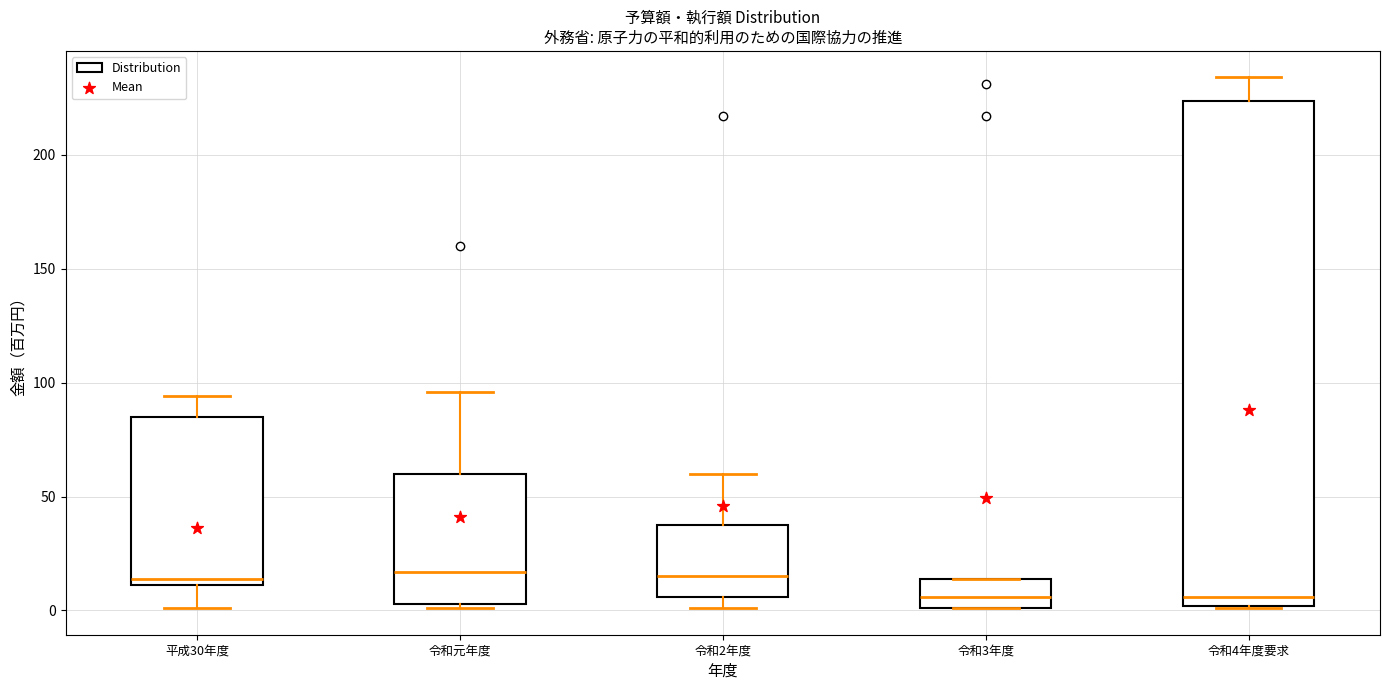

Reading left to right, read every box against the y-axis: the position of its median line, the range the box covers, and the ends of its whiskers. The values are not printed on the chart, so give them approximately, as read against the axis.

平成30年度: median 15, box 10 to 85, whiskers 0 to 95
令和元年度: median 15, box 5 to 60, whiskers 0 to 95
令和2年度: median 15, box 5 to 40, whiskers 0 to 60
令和3年度: median 5, box 0 to 15, whiskers 0 to 15
令和4年度要求: median 5, box 0 to 225, whiskers 0 to 235